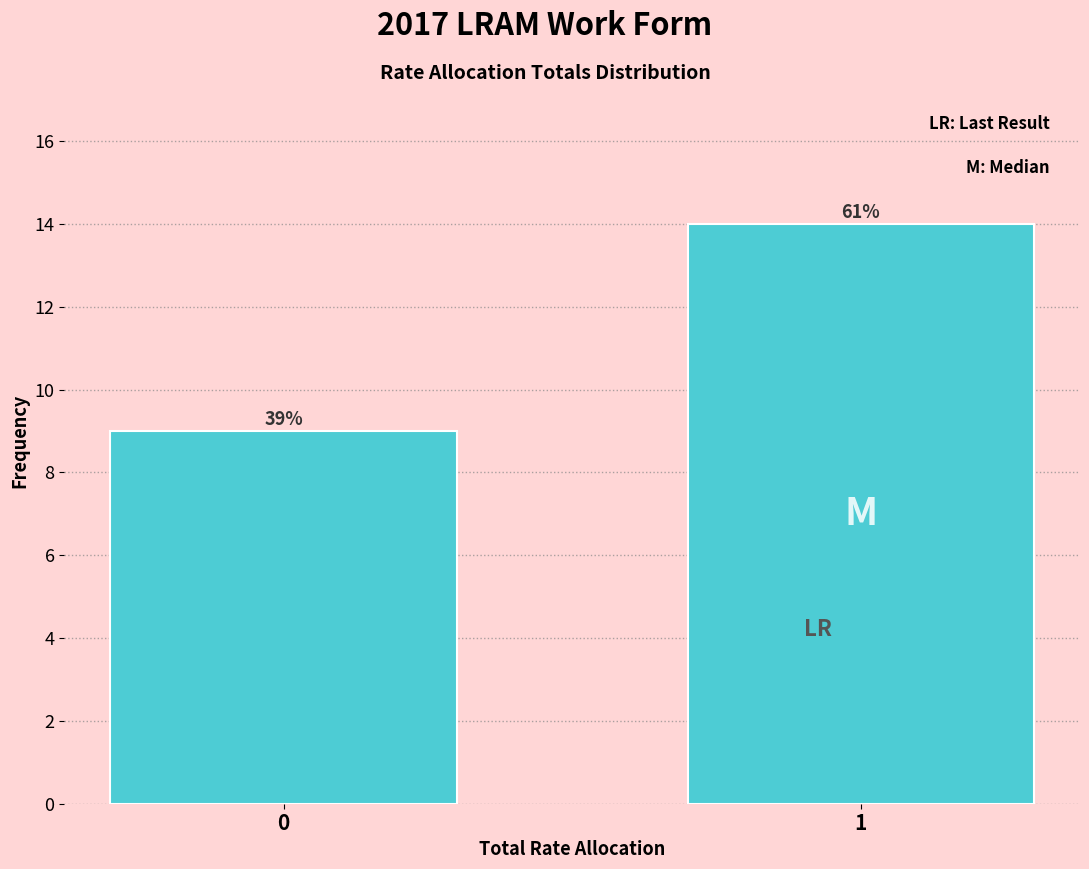

How many bars are there in total?

2